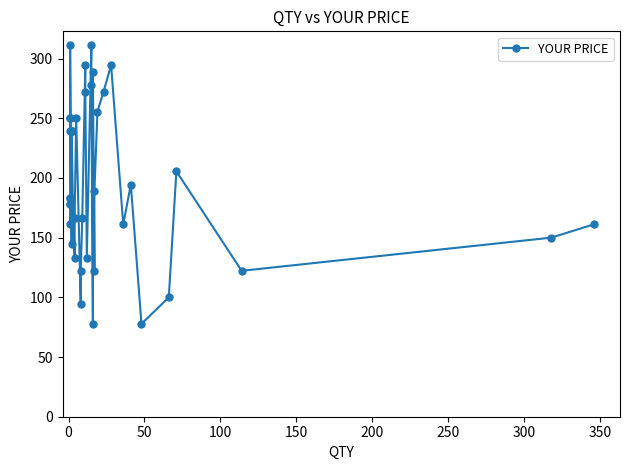

What is the minimum value shown in the chart?

77.8